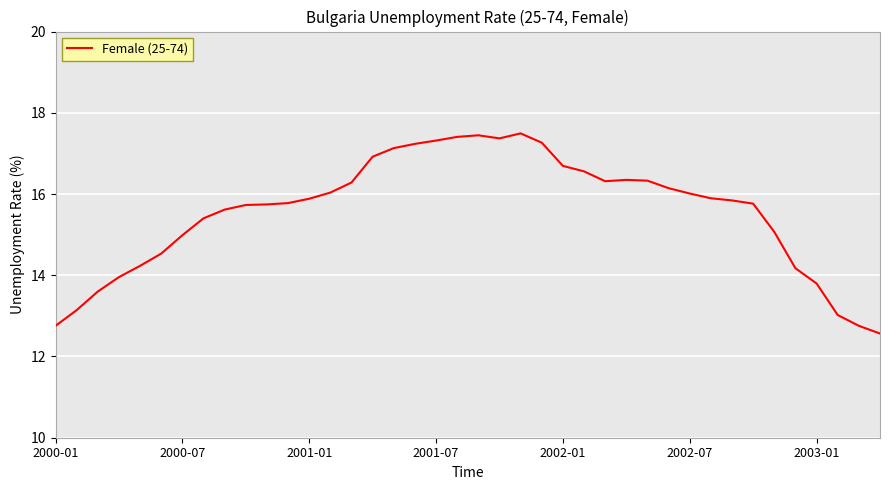

What is the difference between the maximum and minimum values?

4.9